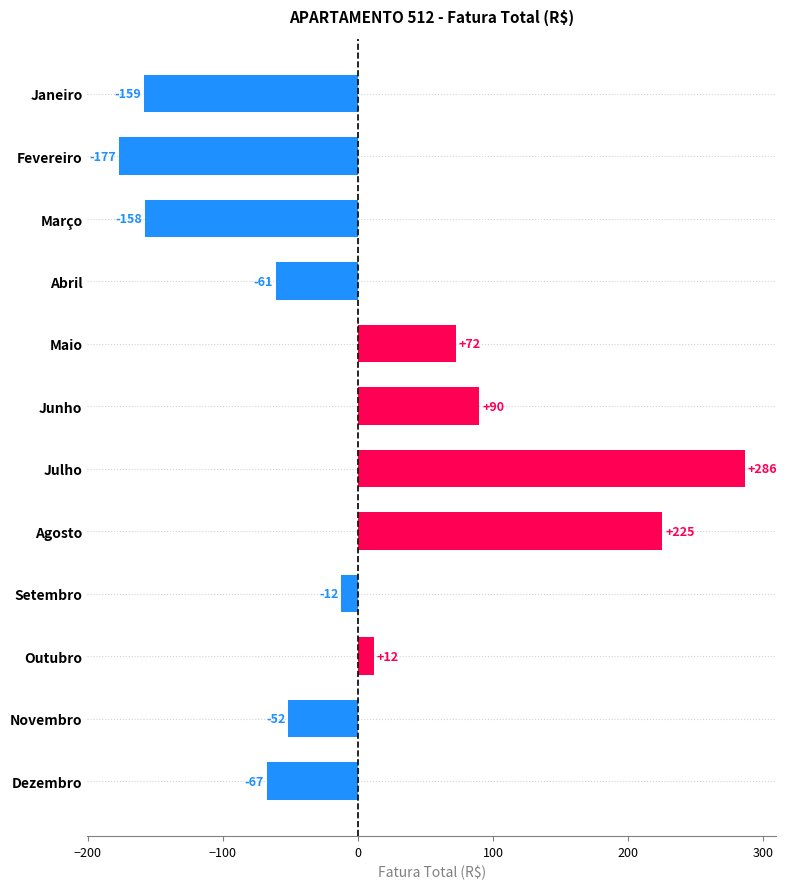

Rank the categories by value from highest to lowest.

Julho, Agosto, Junho, Maio, Outubro, Setembro, Novembro, Abril, Dezembro, Março, Janeiro, Fevereiro